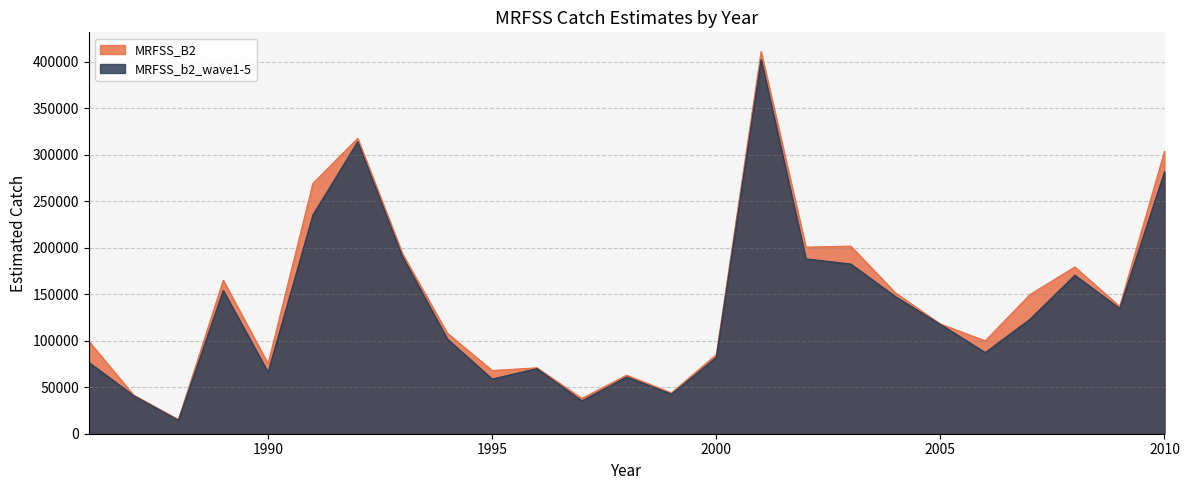

True or false: MRFSS_B2 and MRFSS_b2_wave1-5 cross at least once.

False